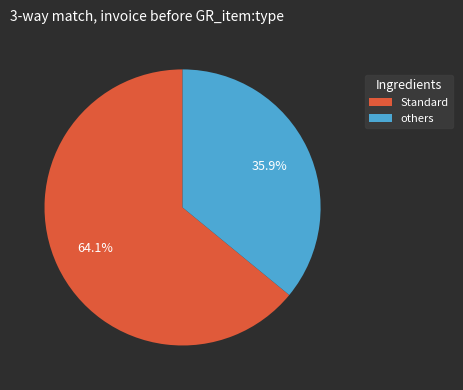

Which slice is the largest?

Standard